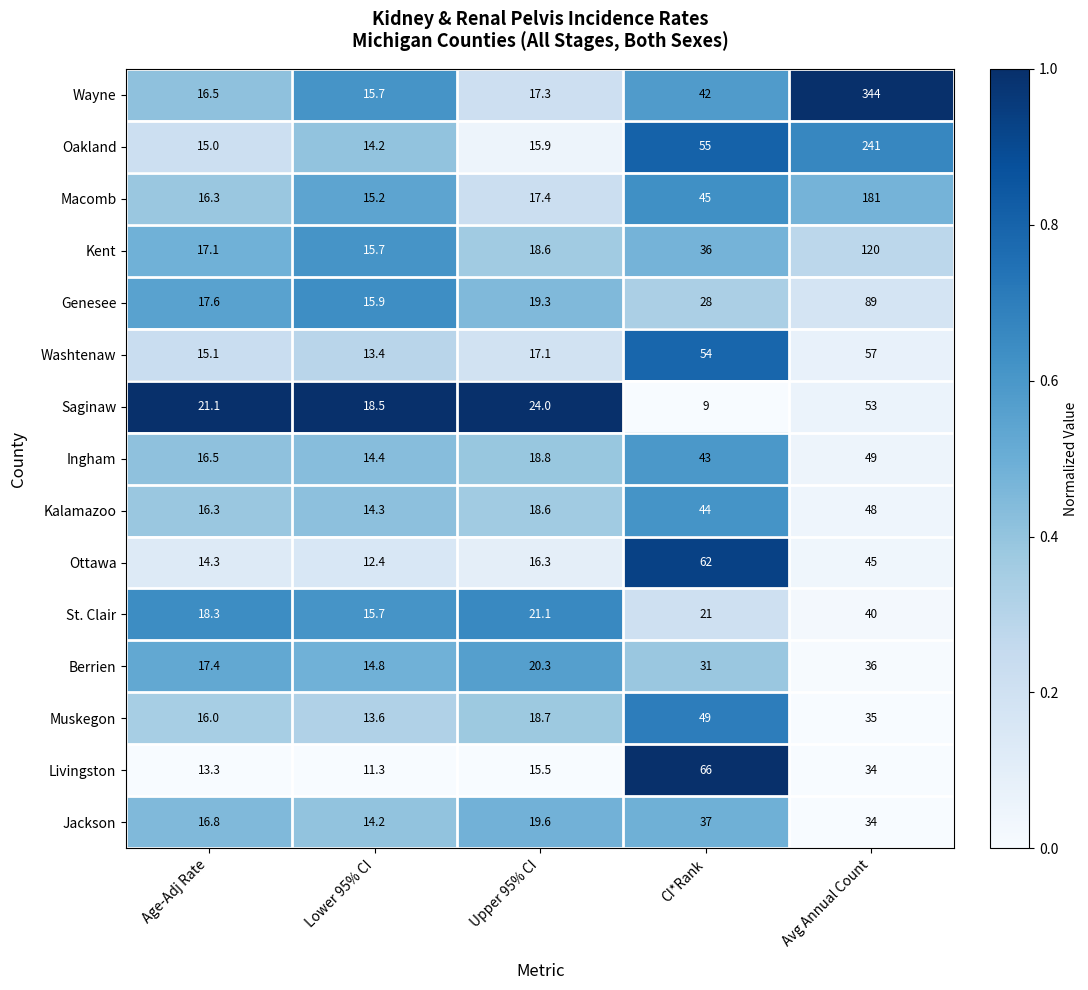

What is the sum of the Macomb values at Lower 95% CI and Age-Adj Rate?

31.5